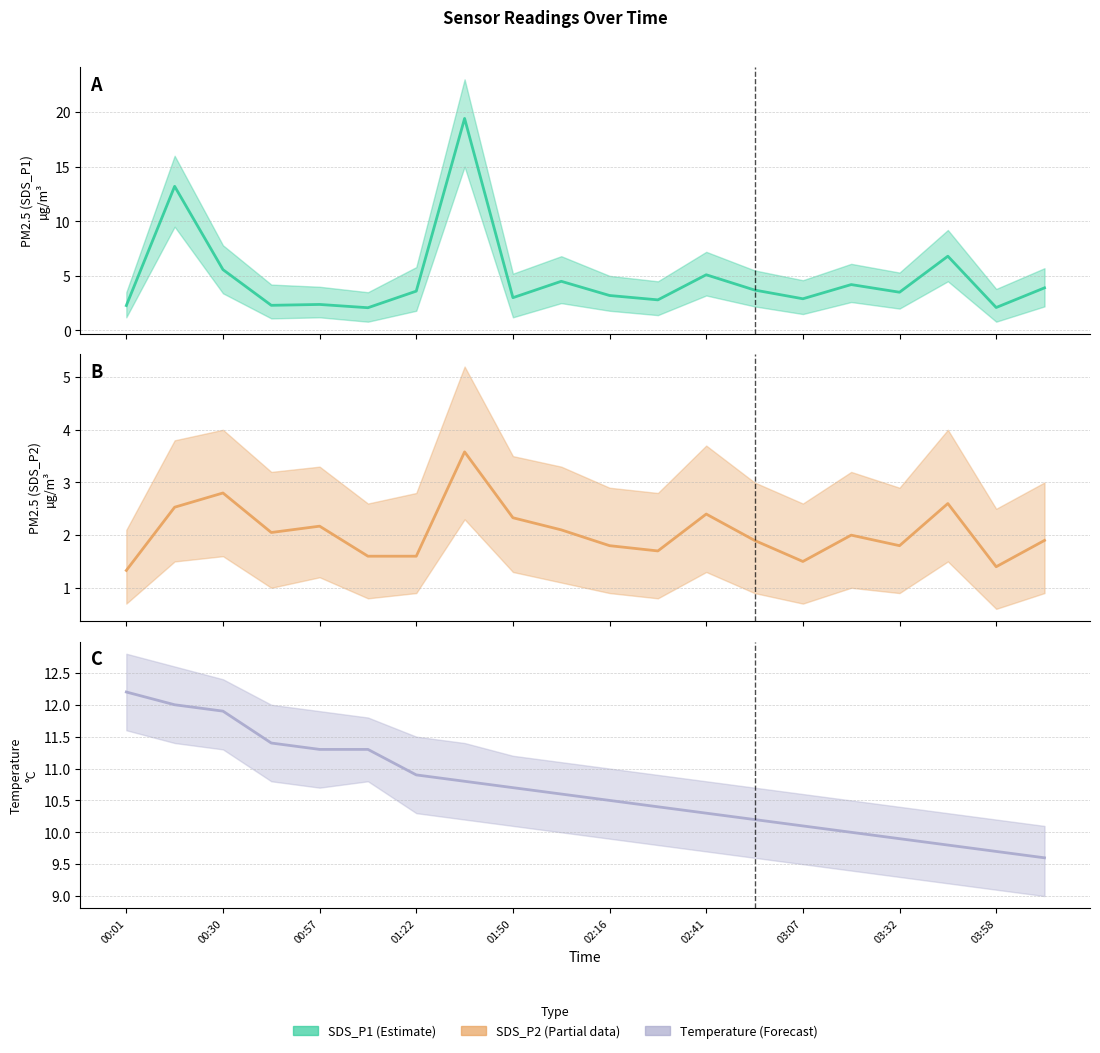

Which series has the largest total across all categories?

Temp estimate